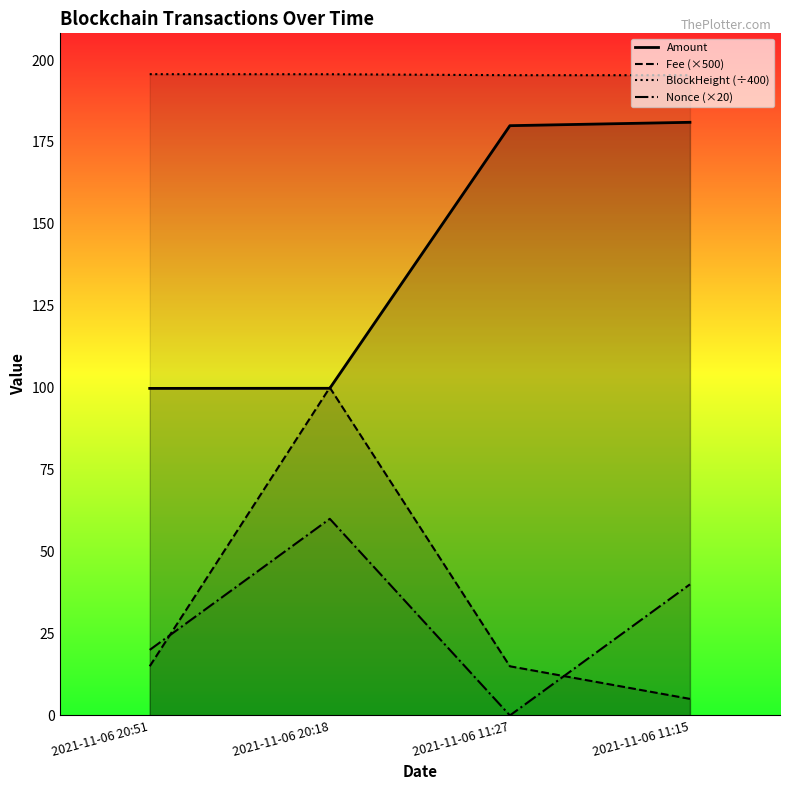

Reading left to right, extract all data points from this chart.

Amount: 2021-11-06 20:51=99.8	2021-11-06 20:18=99.8	2021-11-06 11:27=180.0	2021-11-06 11:15=181.0
Fee: 2021-11-06 20:51=15.0	2021-11-06 20:18=100.0	2021-11-06 11:27=15.0	2021-11-06 11:15=5.0
BlockHeight: 2021-11-06 20:51=195.7	2021-11-06 20:18=195.7	2021-11-06 11:27=195.4	2021-11-06 11:15=195.4
Nonce: 2021-11-06 20:51=20.0	2021-11-06 20:18=60.0	2021-11-06 11:27=0.0	2021-11-06 11:15=40.0